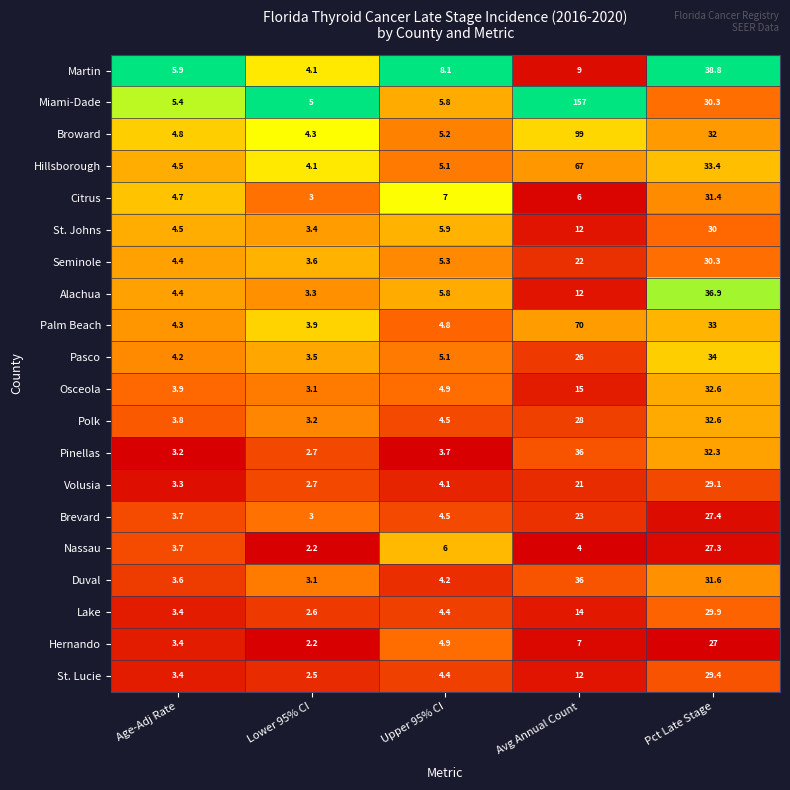

True or false: Alachua has a value of 4.4 at Age-Adj Rate.

True